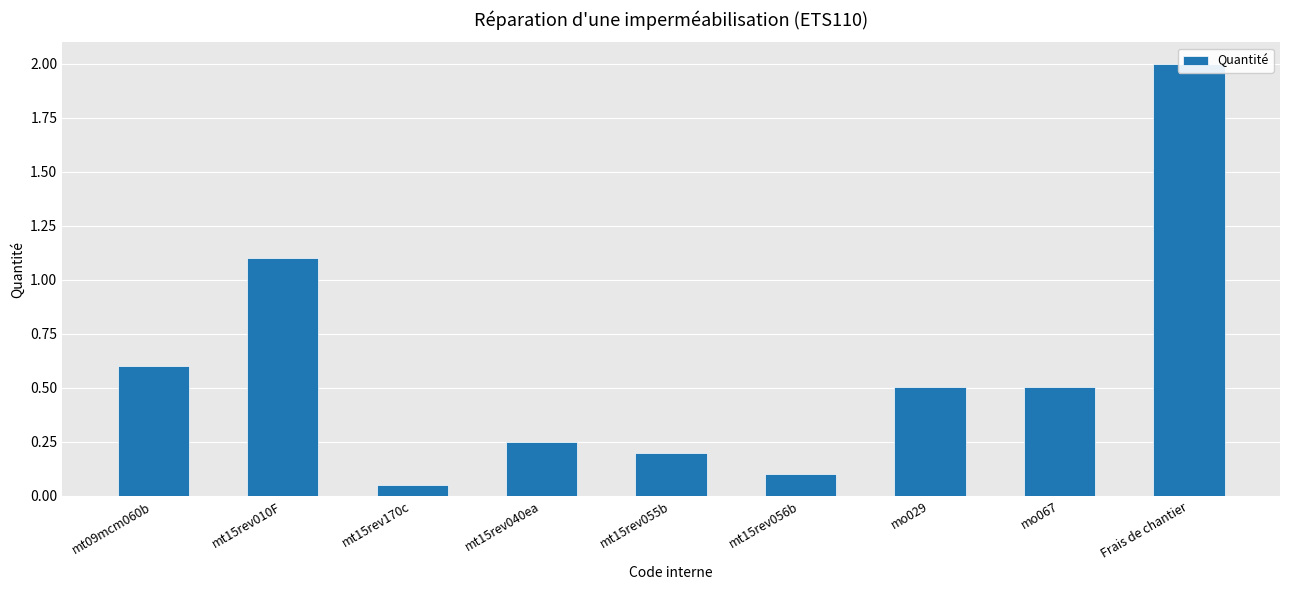

Rank the categories by value from highest to lowest.

Frais de chantier, mt15rev010F, mt09mcm060b, mo029, mo067, mt15rev040ea, mt15rev055b, mt15rev056b, mt15rev170c